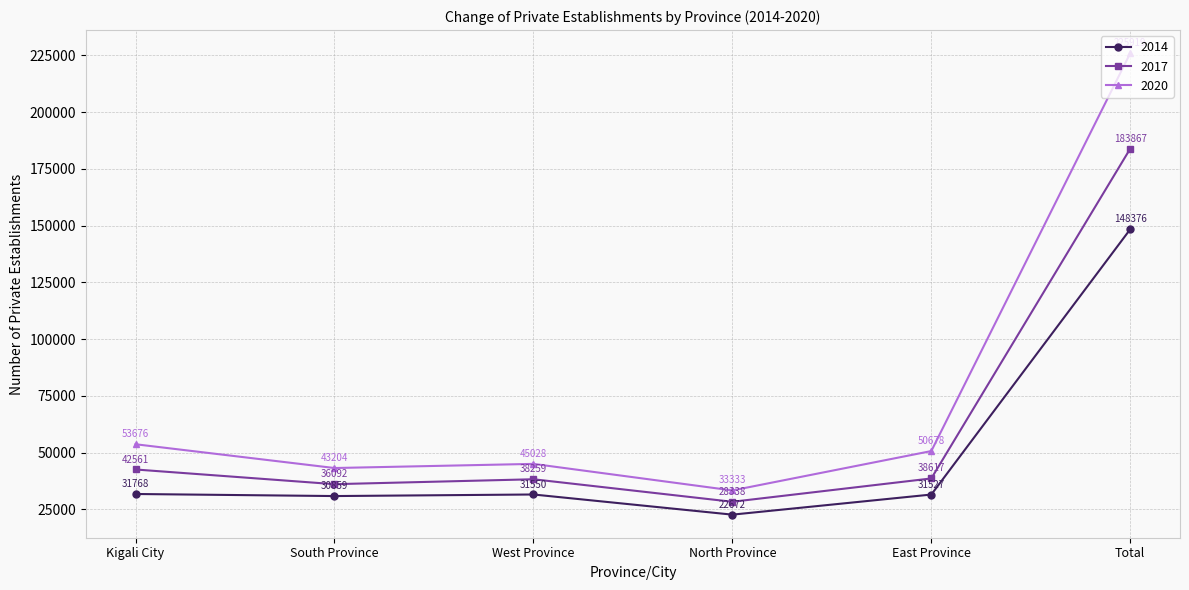

Which series has the widest spread of values?

2020